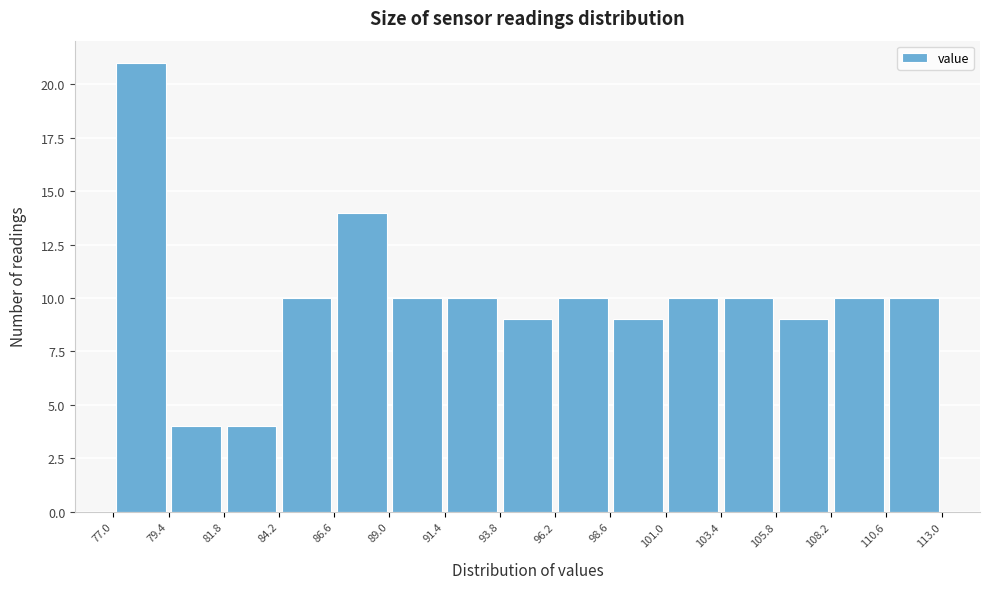

Reading left to right, list every bar in this chart as the range it spans on the x-axis followed by its height. The values are not printed on the chart, so give them approximately, as read against the axis.

77.0 to 79.4: 21
79.4 to 81.8: 4
81.8 to 84.2: 4
84.2 to 86.6: 10
86.6 to 89.0: 14
89.0 to 91.4: 10
91.4 to 93.8: 10
93.8 to 96.2: 9
96.2 to 98.6: 10
98.6 to 101.0: 9
101.0 to 103.4: 10
103.4 to 105.8: 10
105.8 to 108.2: 9
108.2 to 110.6: 10
110.6 to 113.0: 10